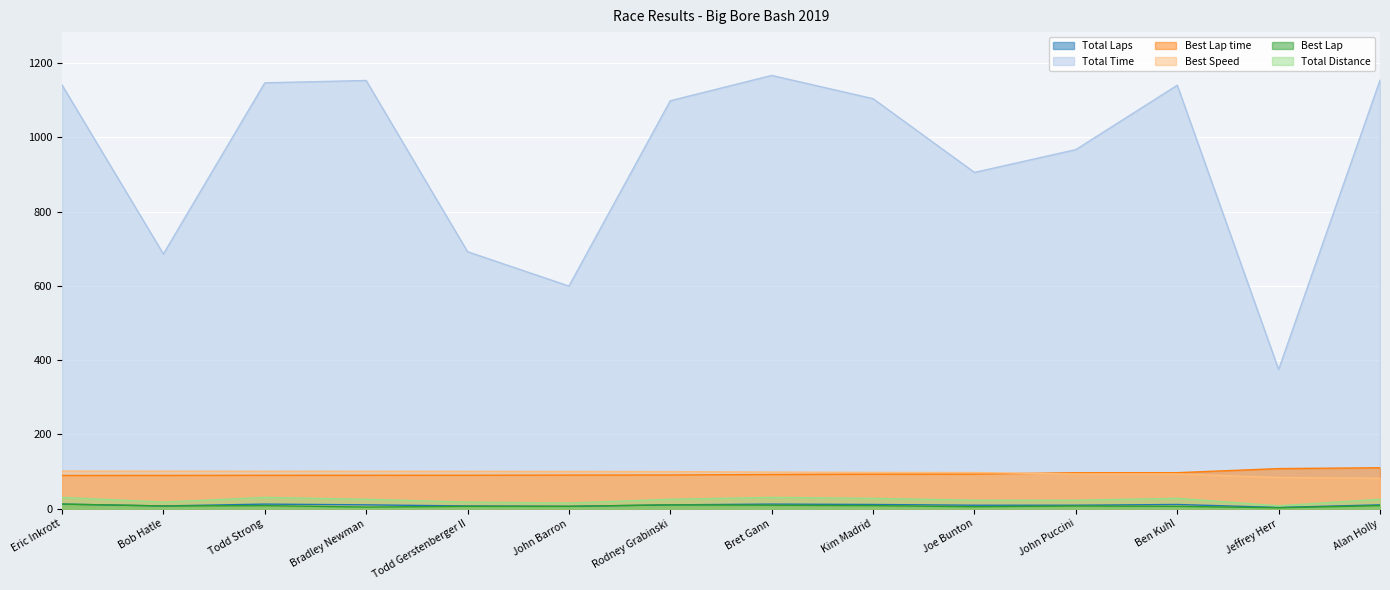

What is the average value of the Best Lap time series?

94.0